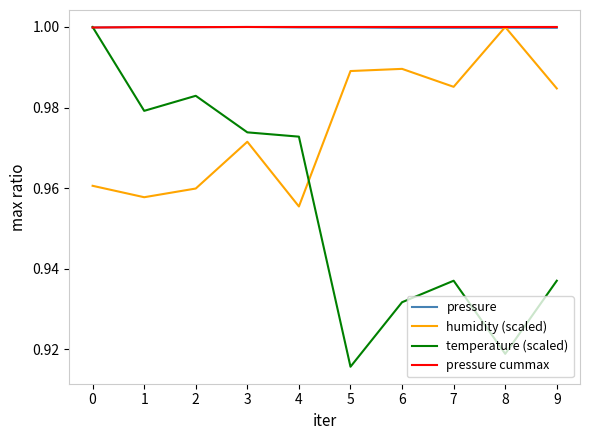

Which series changed the most between 4 and 5?

temperature (scaled)